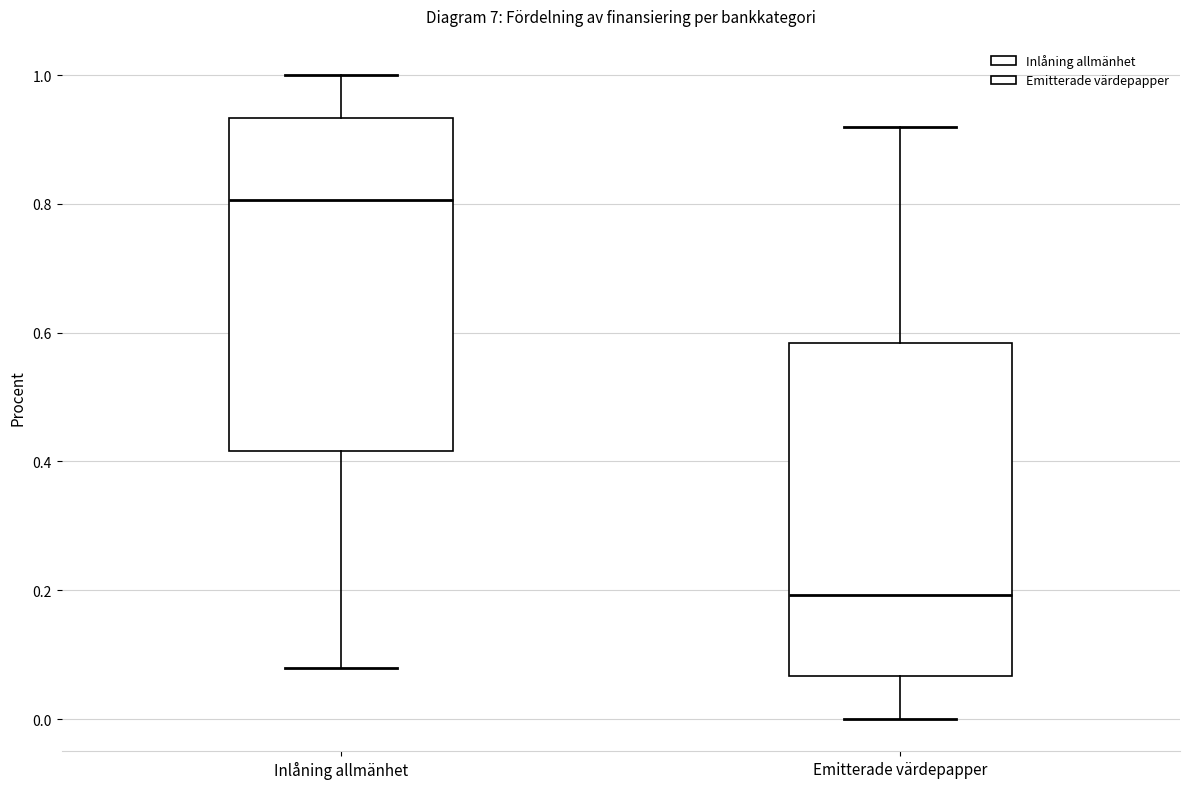

Where is the lower edge of the box for Inlåning allmänhet on the y-axis? The values are not printed on the chart, so give them approximately, as read against the axis.

0.42